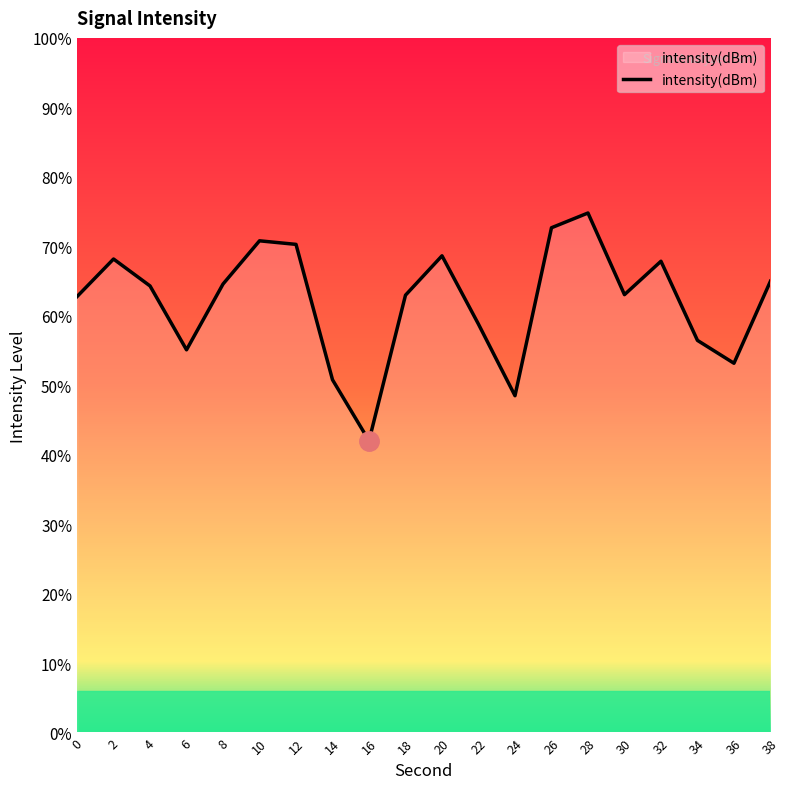

List the labels in order of value, largest first.

28, 26, 10, 12, 20, 2, 32, 38, 8, 4, 30, 18, 0, 22, 34, 6, 36, 14, 24, 16